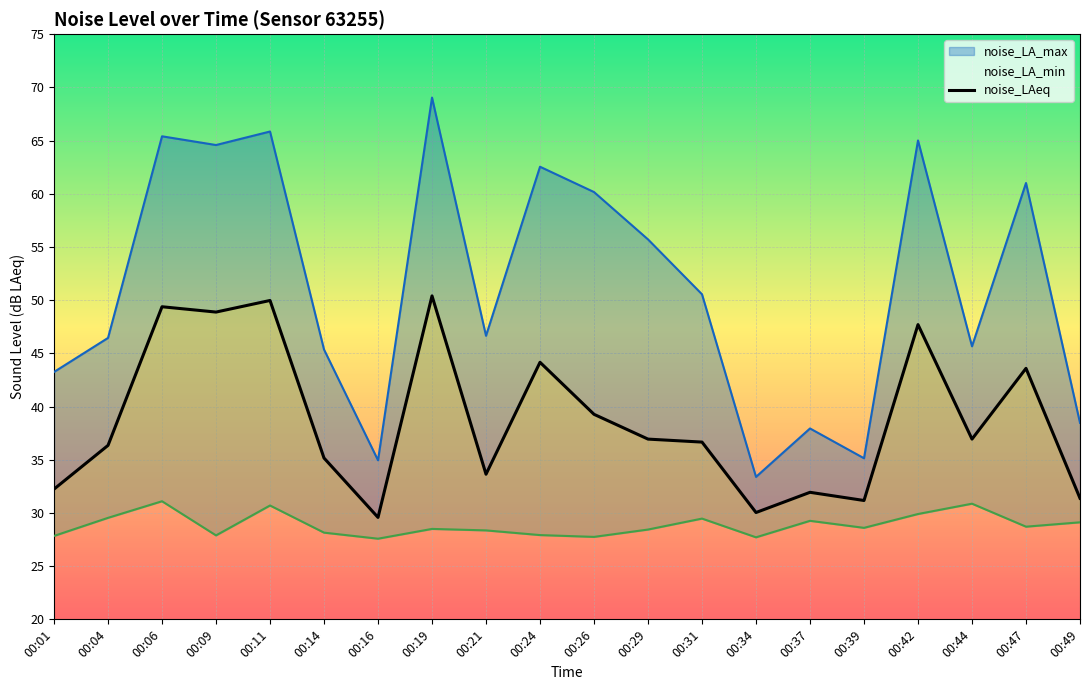

The value of noise_LA_min at 00:34 is 27.7. True or false?

True